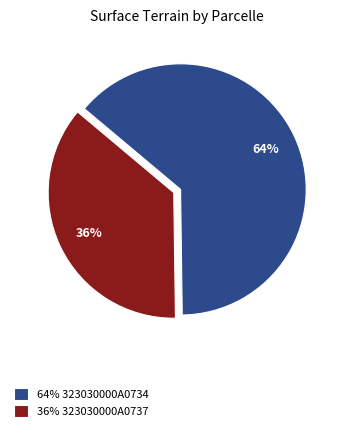

The 64% 323030000A0734 slice represents 49% of the pie. True or false?

False